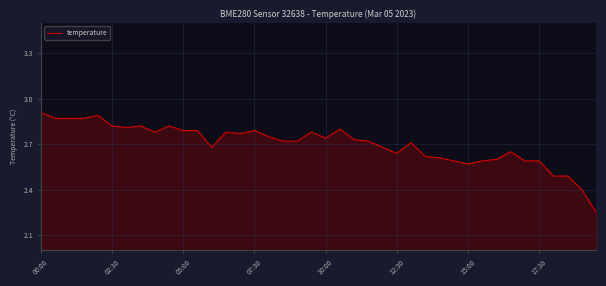

What is the smallest value displayed?

2.2